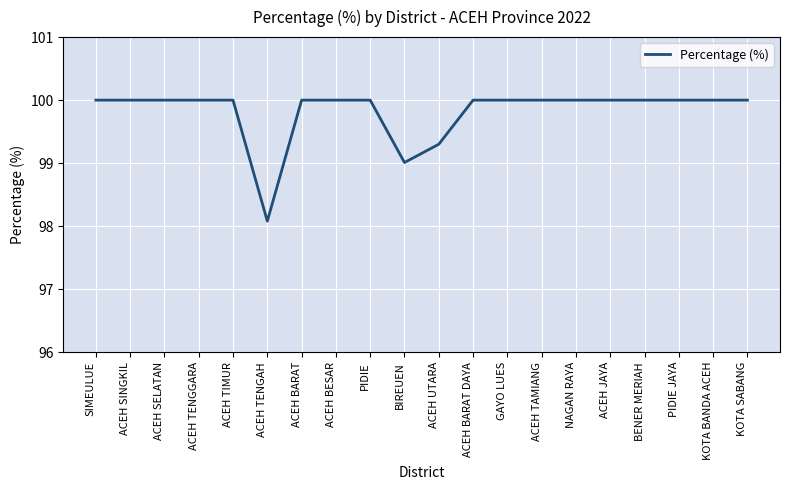

Reading right to left, list all the values displayed in this chart.

KOTA SABANG=100.0	KOTA BANDA ACEH=100.0	PIDIE JAYA=100.0	BENER MERIAH=100.0	ACEH JAYA=100.0	NAGAN RAYA=100.0	ACEH TAMIANG=100.0	GAYO LUES=100.0	ACEH BARAT DAYA=100.0	ACEH UTARA=99.3	BIREUEN=99.0	PIDIE=100.0	ACEH BESAR=100.0	ACEH BARAT=100.0	ACEH TENGAH=98.1	ACEH TIMUR=100.0	ACEH TENGGARA=100.0	ACEH SELATAN=100.0	ACEH SINGKIL=100.0	SIMEULUE=100.0